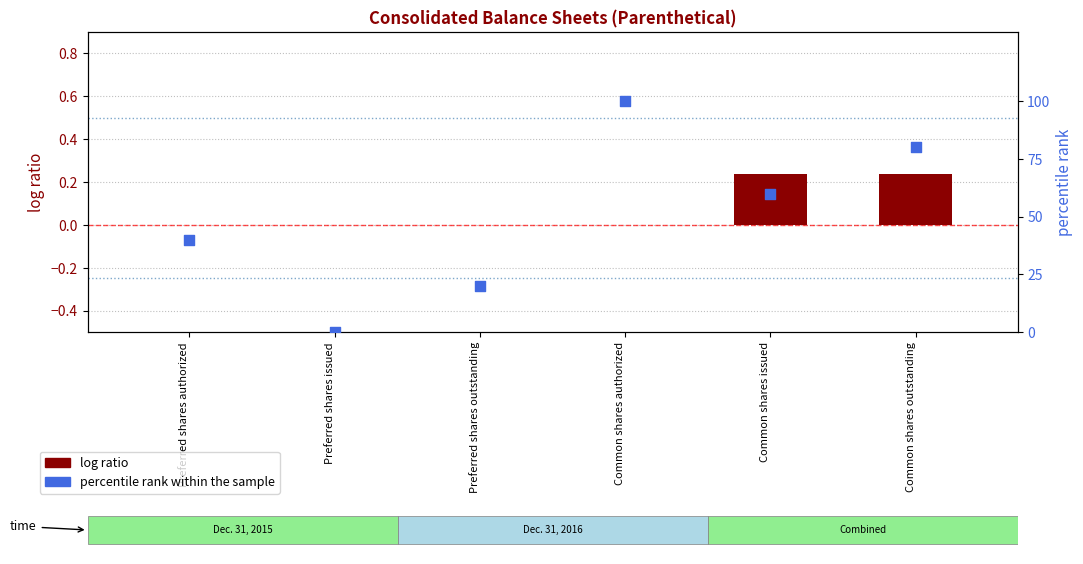

What is the total value across all series at Common shares authorized?

100.0